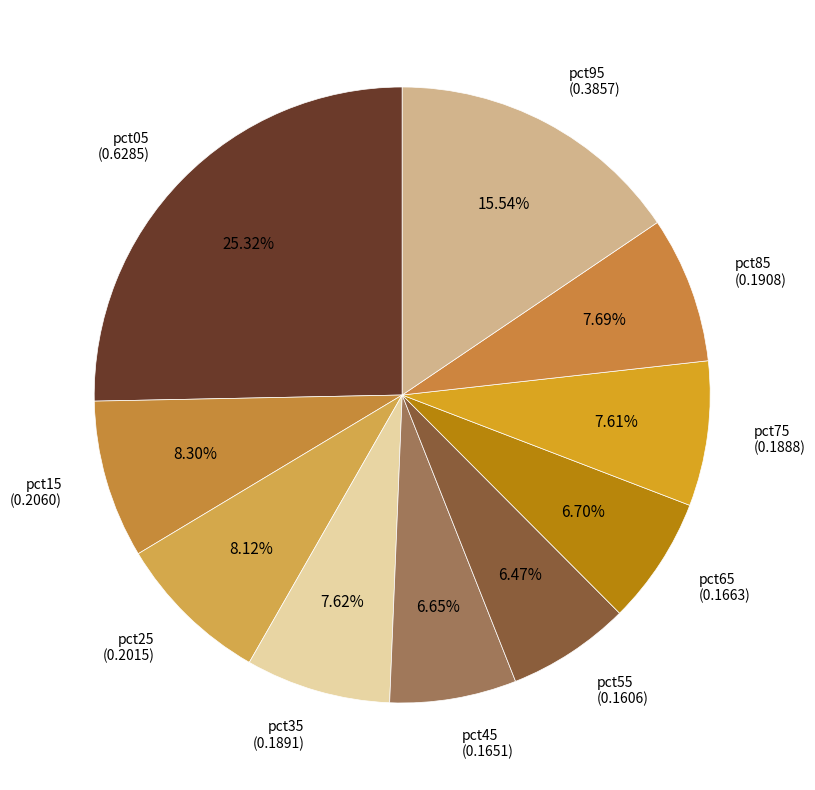

Is pct05 the majority of the pie?

No